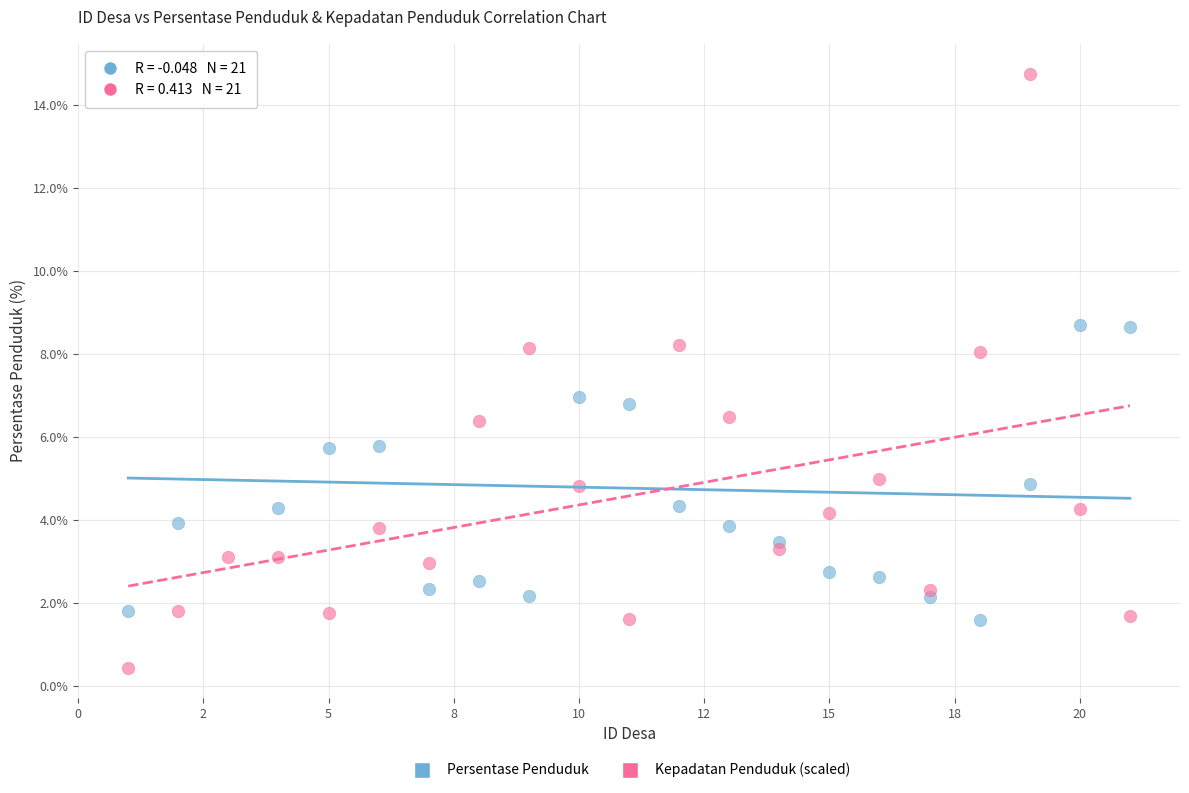

Which series contains the lowest Y value?

Kepadatan Penduduk (scaled)